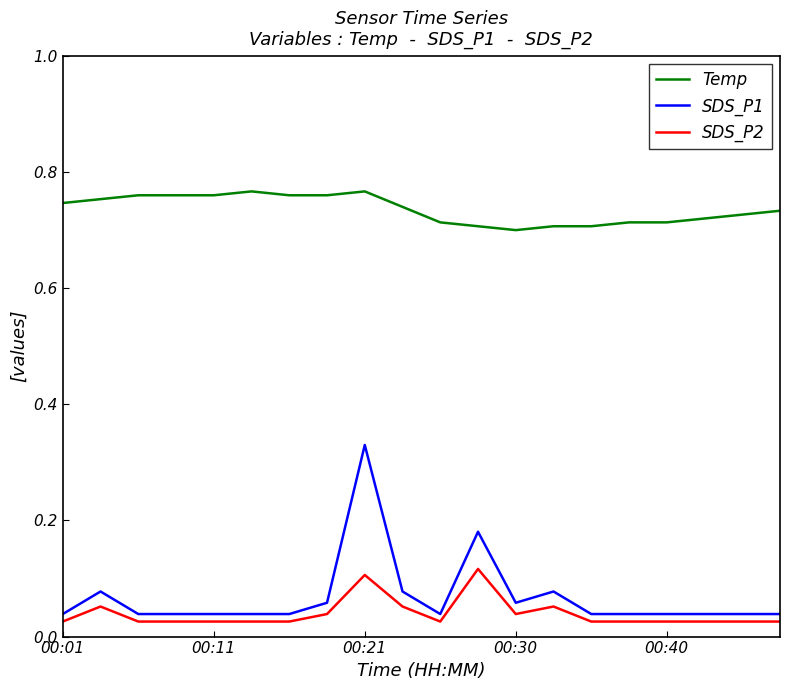

At how many categories does at least one series exceed 0?

20